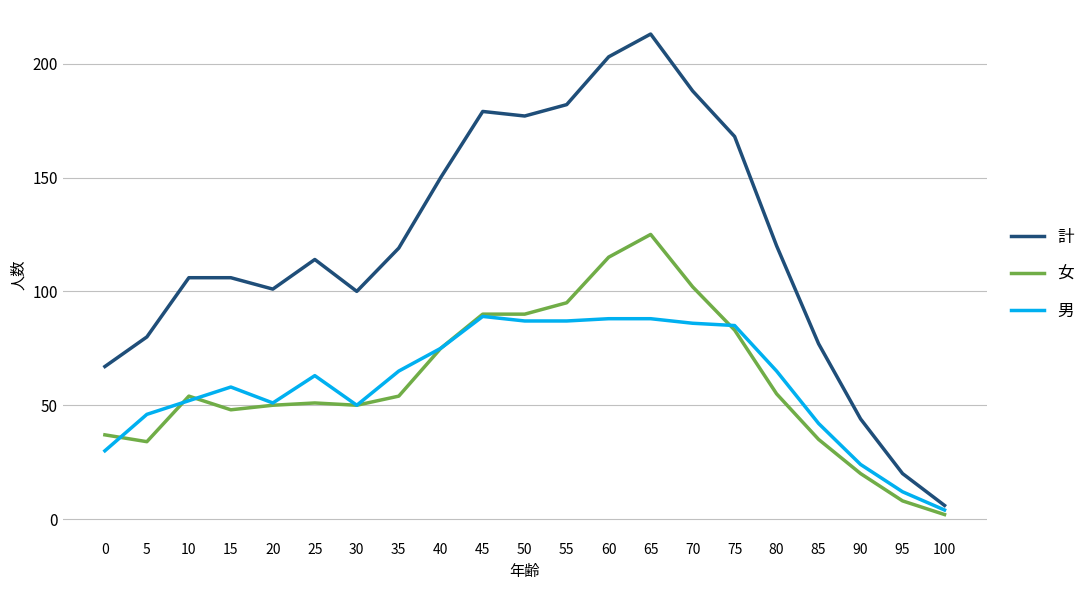

Which series has the widest spread of values?

計